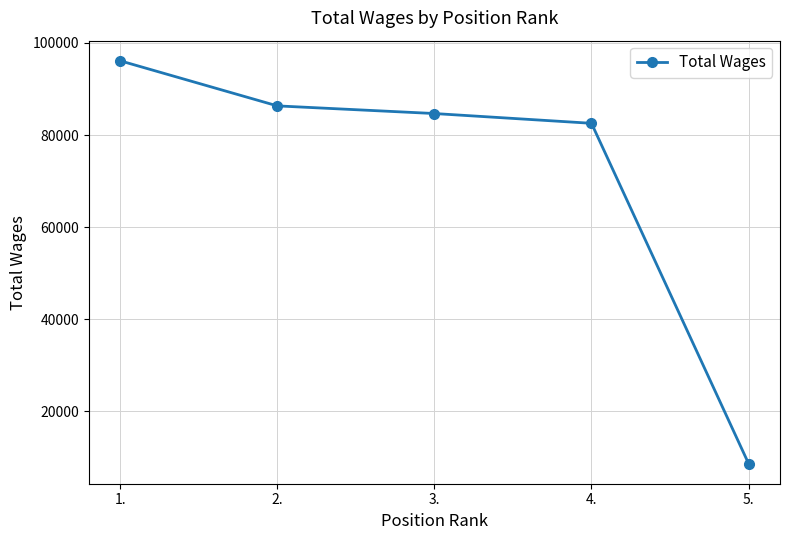

What is the change in value from 1. to 2.?

-9792